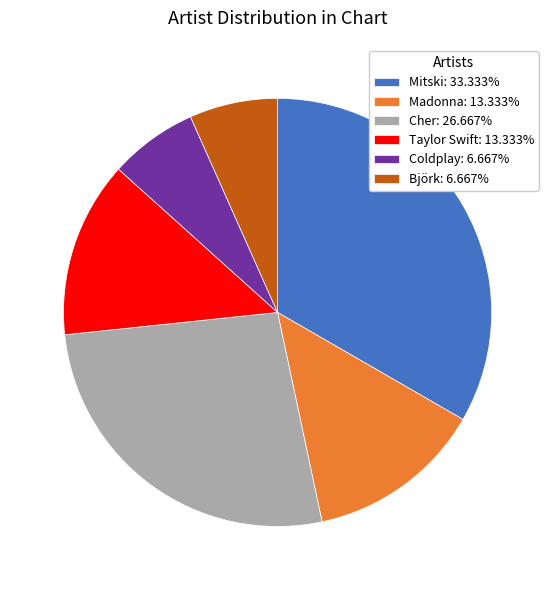

Is Mitski the majority of the pie?

No